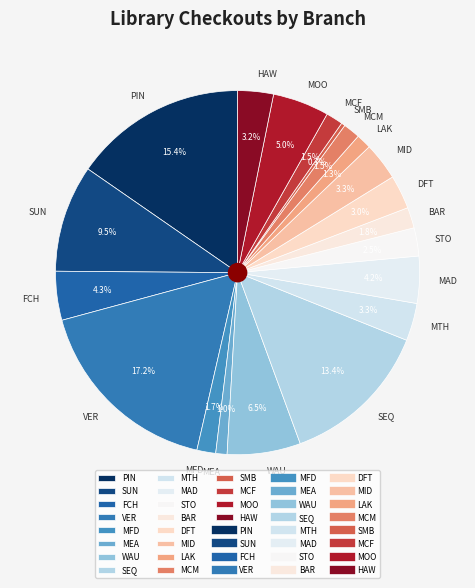

Which has a higher value, MTH or FCH?

FCH